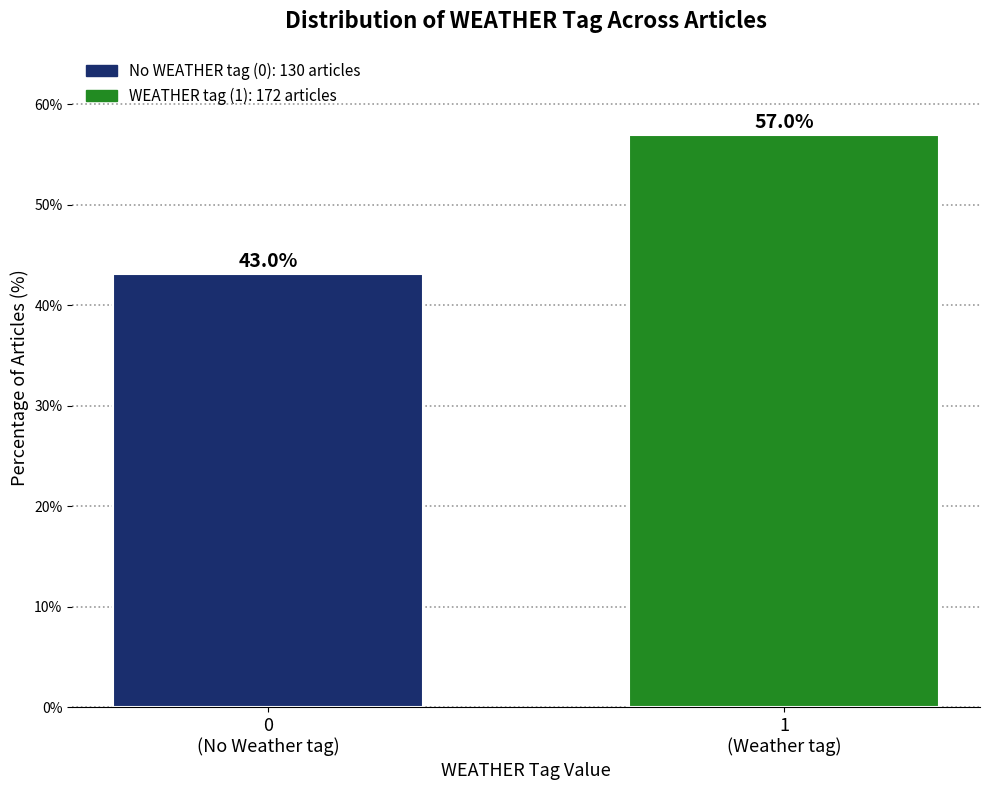

Reading left to right, list all the values displayed in this chart.

43.0	57.0